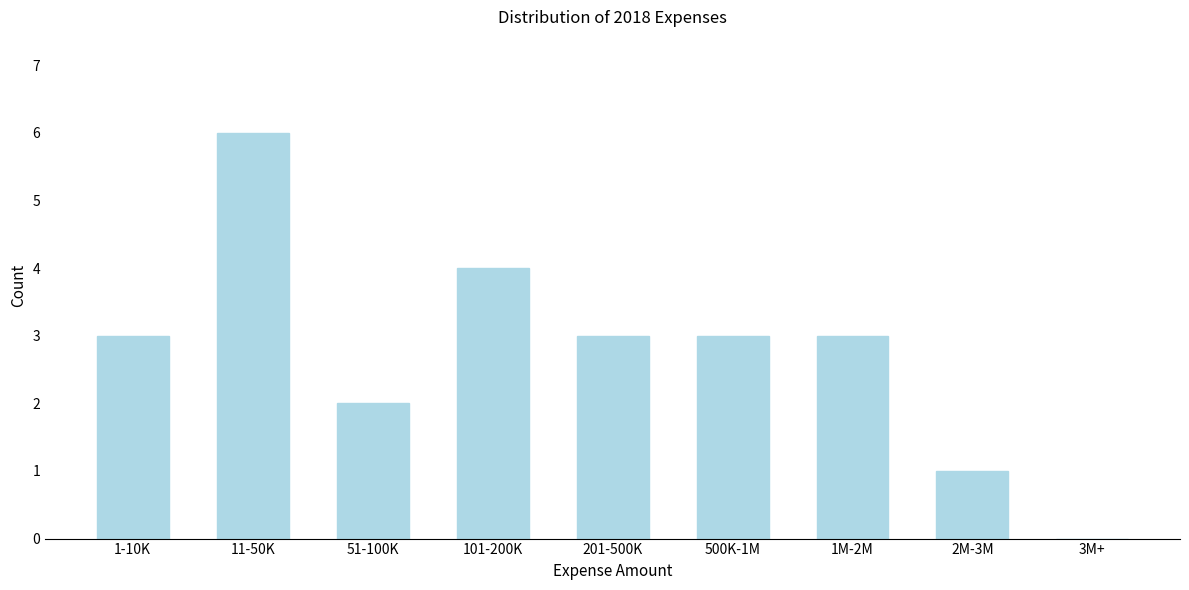

Reading left to right, what are all the values shown in this chart?

1-10K=3	11-50K=6	51-100K=2	101-200K=4	201-500K=3	500K-1M=3	1M-2M=3	2M-3M=1	3M+=0